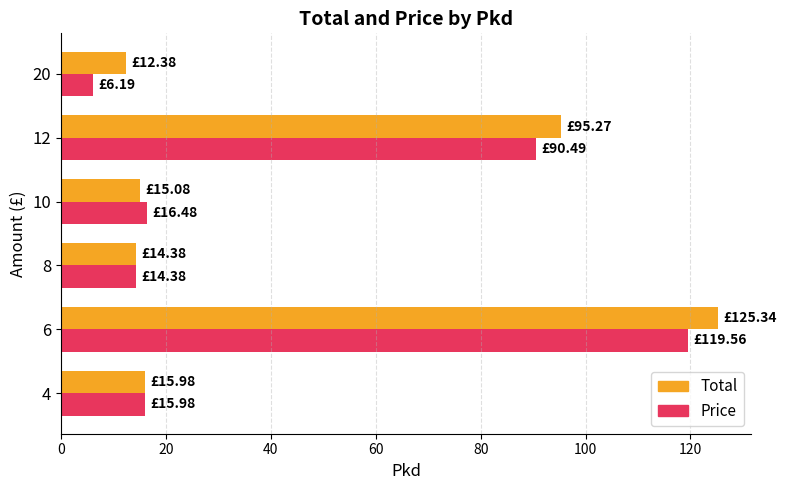

What are all the series names shown in the legend?

Total, Price